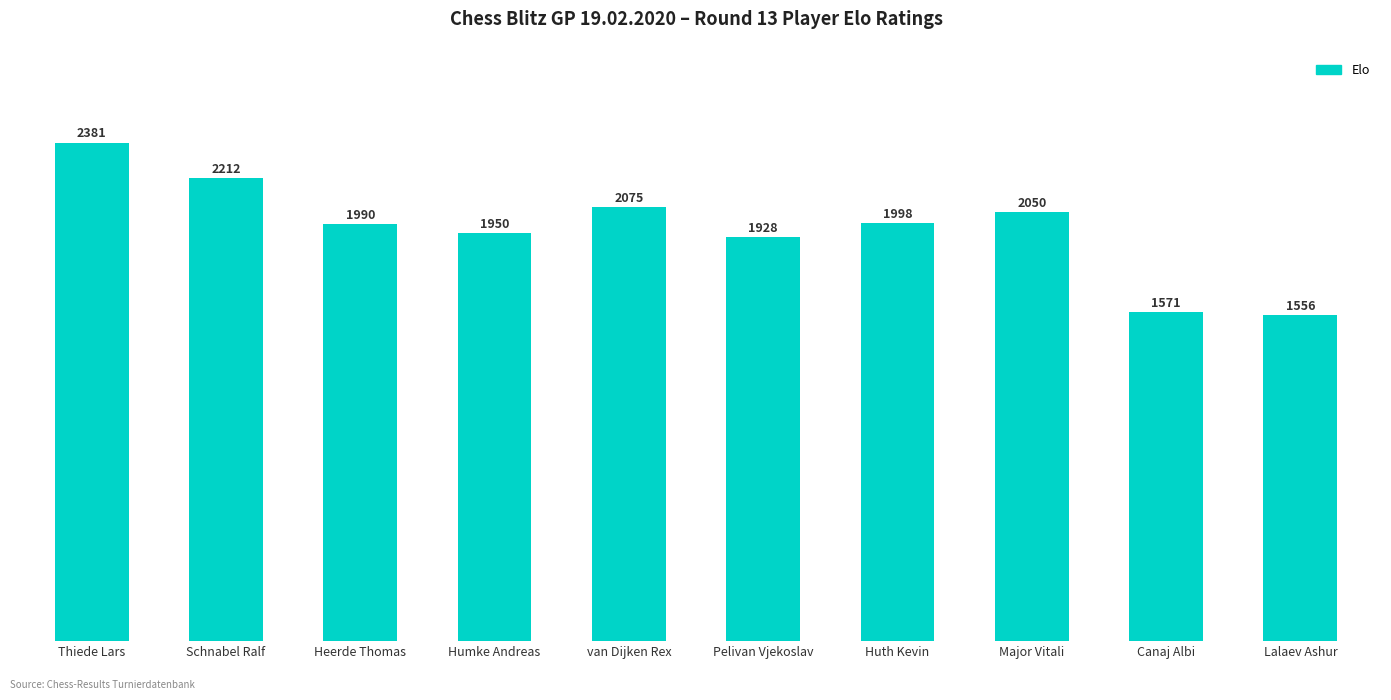

What is the sum of the values at van Dijken Rex and Major Vitali?

4125